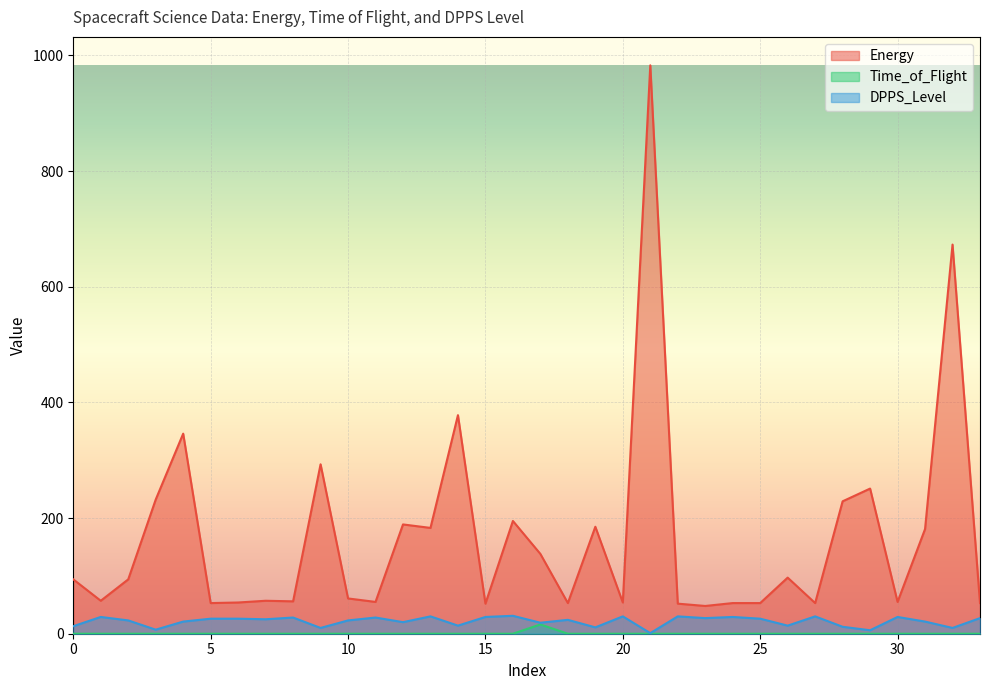

What is the sum of all DPPS_Level values?

729